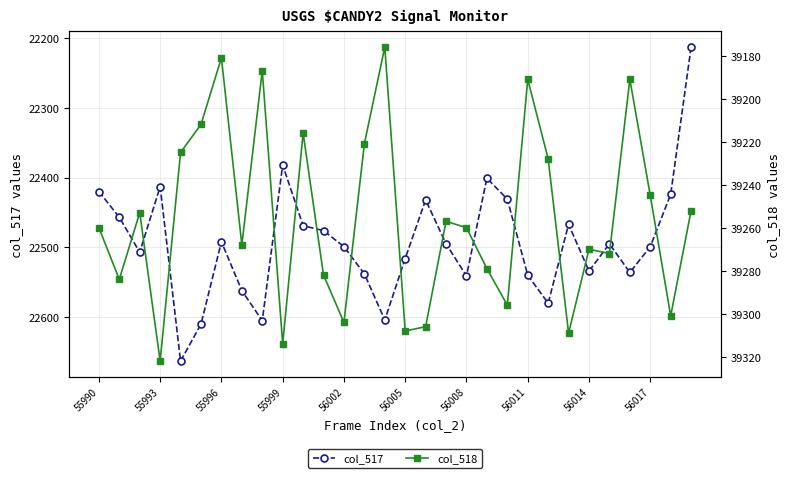

Reading right to left, what are all the values shown in this chart?

col_517: 22213	22424	22499	22536	22495	22534	22467	22580	22540	22431	22401	22541	22495	22432	22516	22604	22538	22499	22476	22469	22382	22605	22562	22492	22610	22663	22413	22507	22457	22420
col_518: 39252	39301	39245	39191	39272	39270	39309	39228	39191	39296	39279	39260	39257	39306	39308	39176	39221	39304	39282	39216	39314	39187	39268	39181	39212	39225	39322	39253	39284	39260